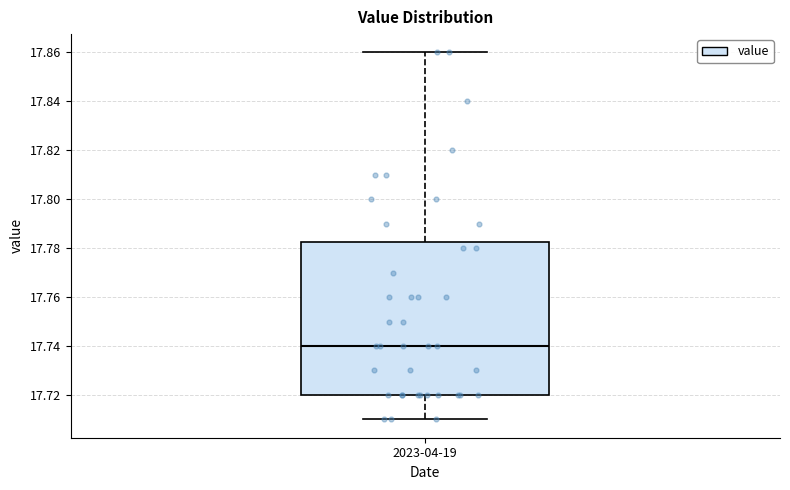

Where does the median line of the box for 2023-04-19 sit on the y-axis? The values are not printed on the chart, so give them approximately, as read against the axis.

17.740